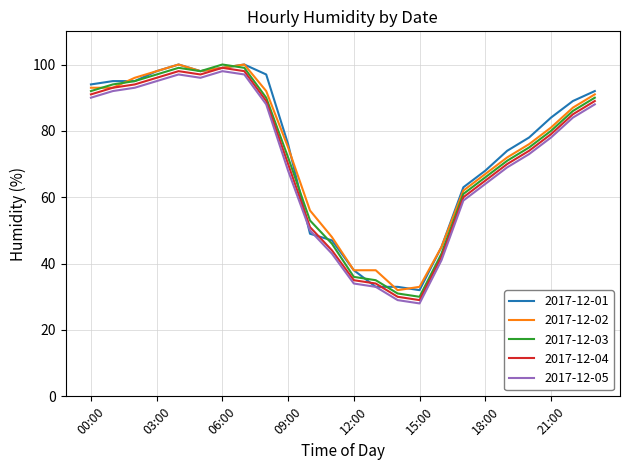

What is the lowest value of the 2017-12-03 series?

30